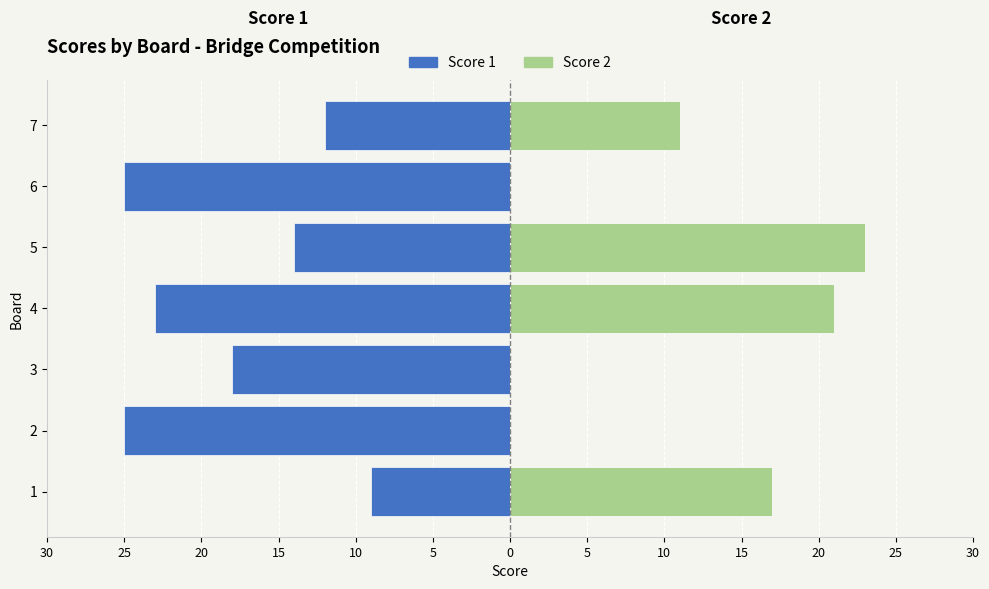

Between 5 and 6, which is larger?

5